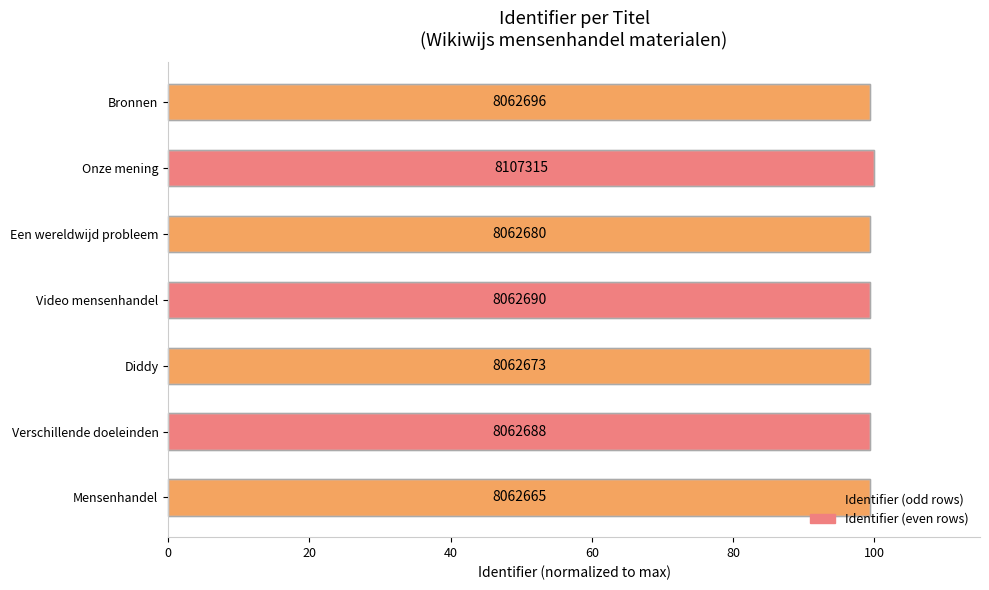

How many bars are there in total?

7